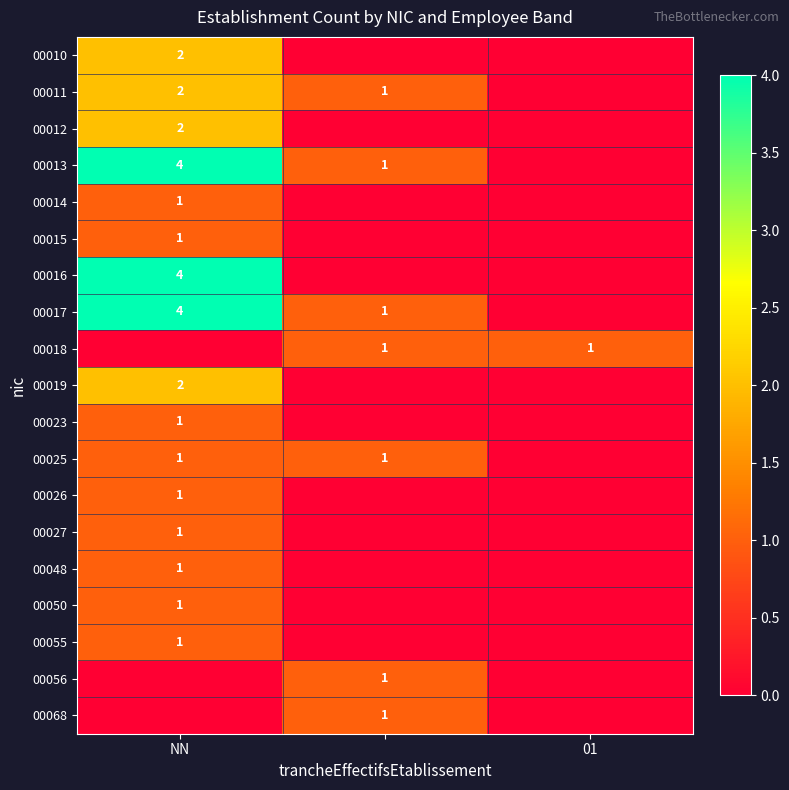

True or false: 00027 has a value of 1 at 01.

False